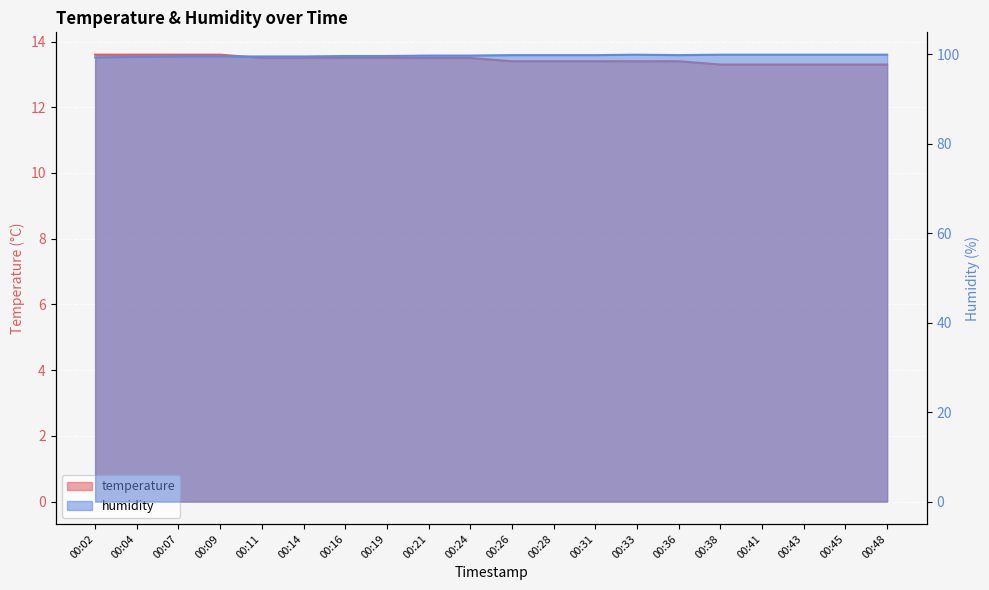

What is the sum of the humidity values at 00:36 and 00:38?

199.7